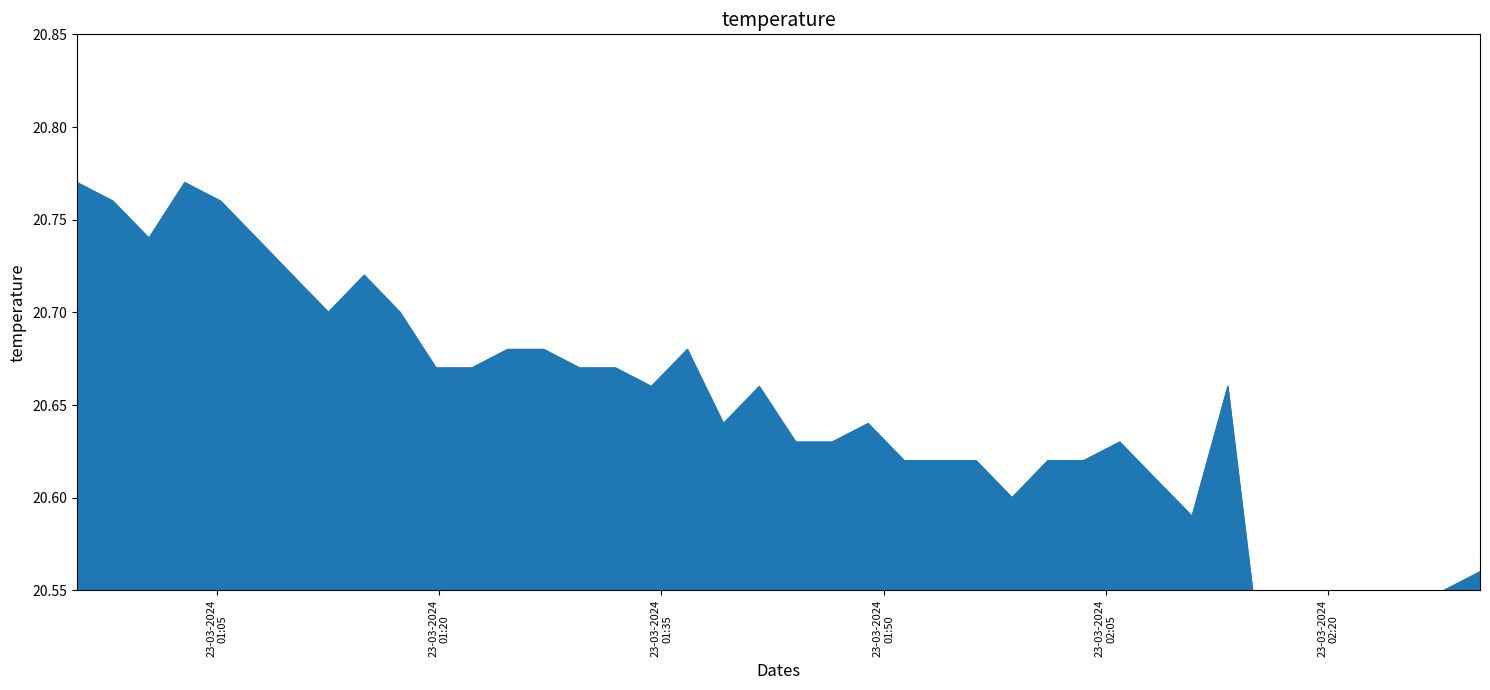

Approximately how many times larger is the value at 2024-03-23T02:15:41 compared to 2024-03-23T02:27:50?

1.0